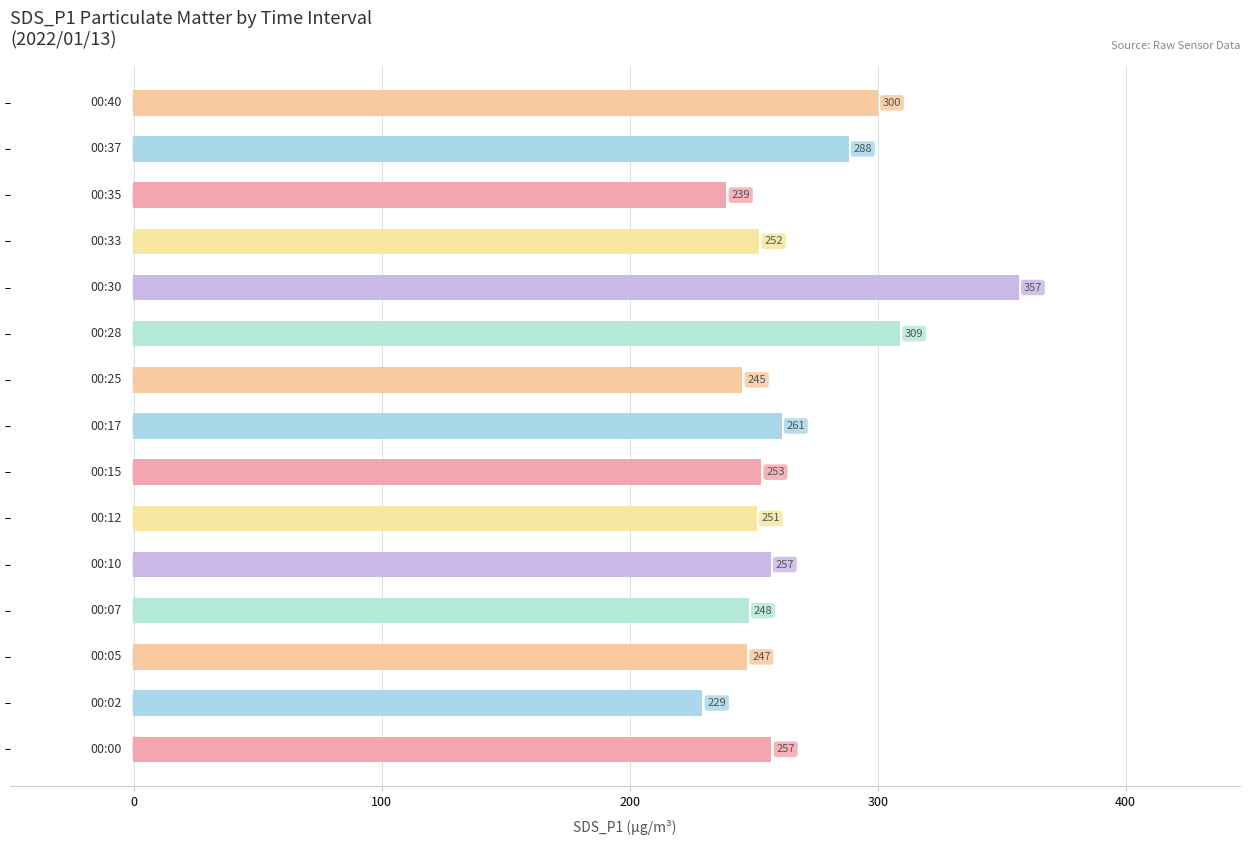

What is the minimum value shown in the chart?

229.3